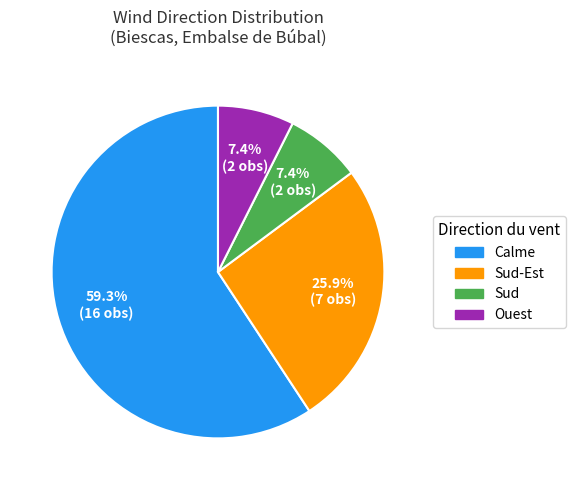

How many slices are in this pie chart?

4